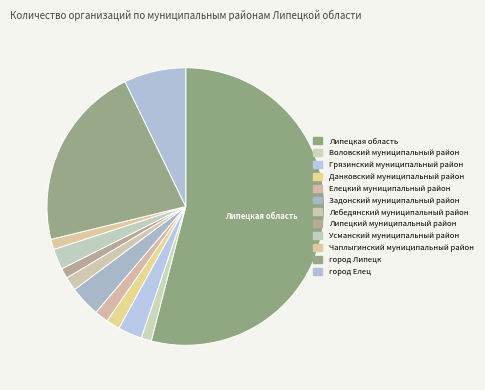

How many segments does this pie chart have?

12